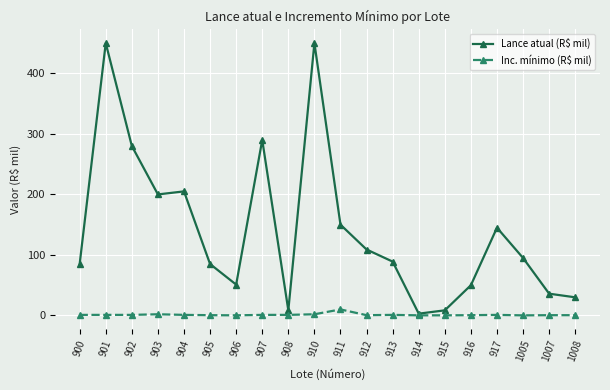

Rank the series by their average value, from highest to lowest.

Lance atual (R$ mil), Inc. mínimo (R$ mil)